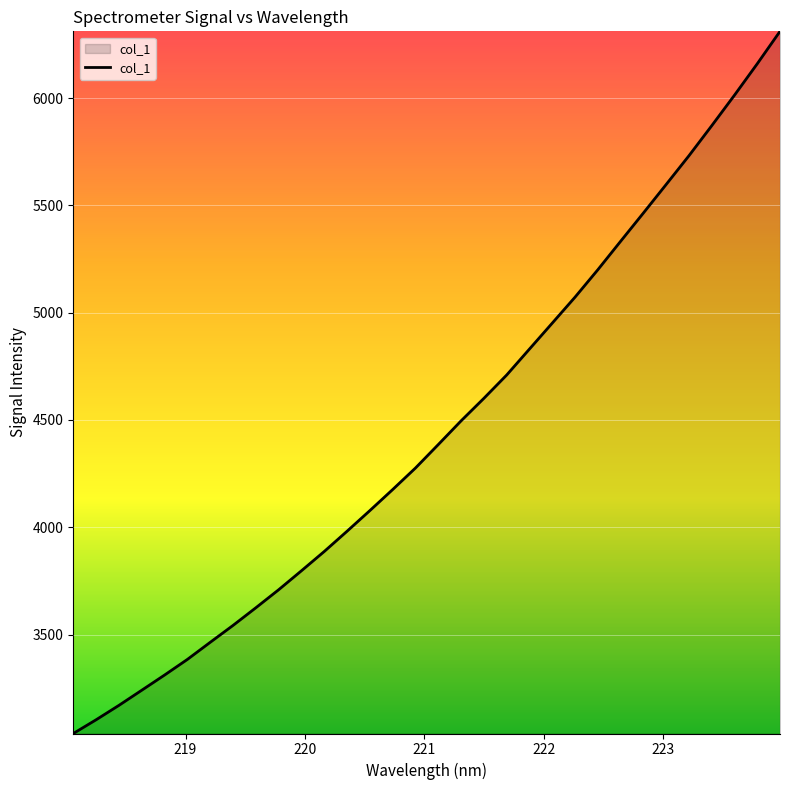

What is the greatest value displayed?

6311.0